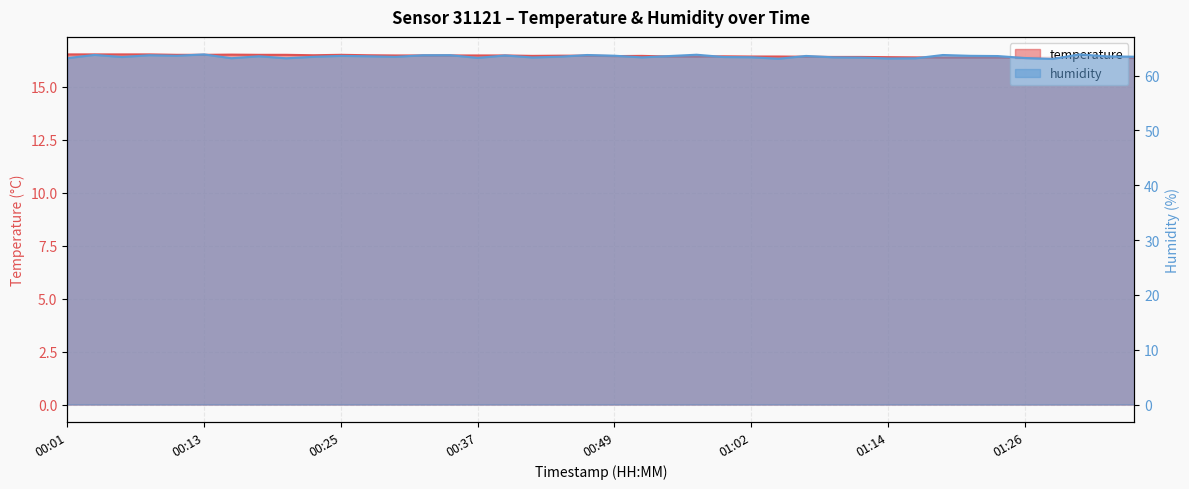

What is the difference between the highest and lowest values at 01:19?

47.4